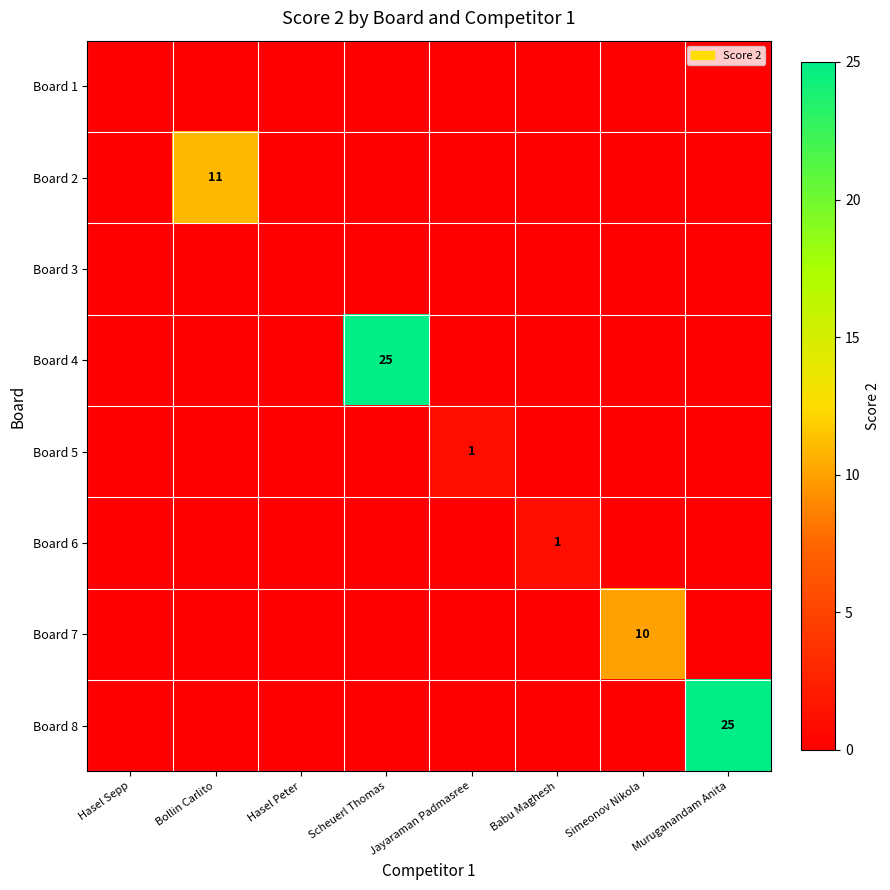

True or false: Board 4 has a value of 14 at Scheuerl Thomas.

False